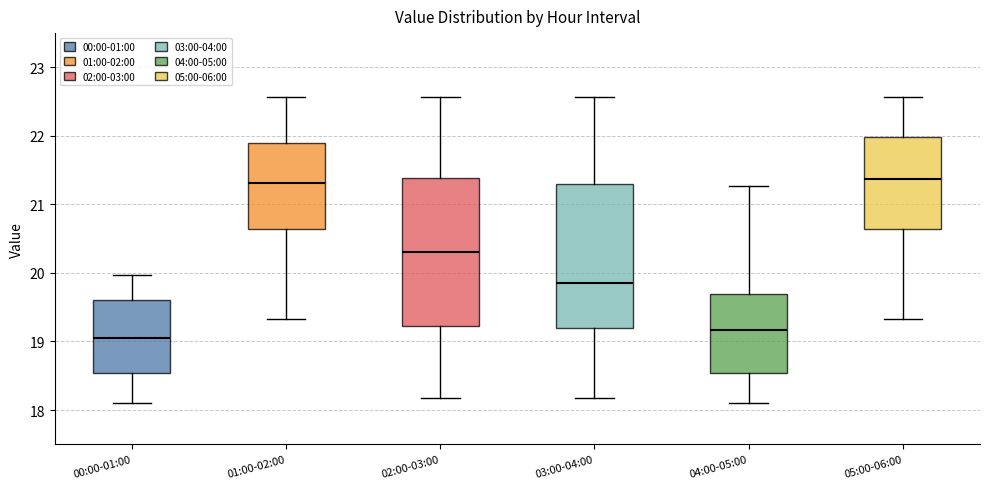

Where does the upper whisker of the box for 05:00-06:00 end on the y-axis? The values are not printed on the chart, so give them approximately, as read against the axis.

22.6